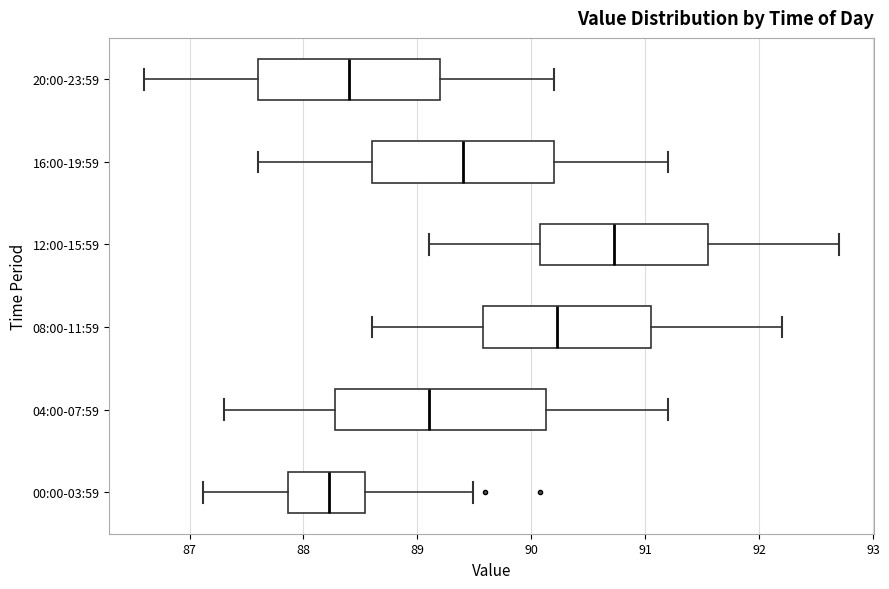

Reading bottom to top, transcribe this box plot: for each box, give where its median line is, the range the box spans, and where its two whiskers end, as read against the x-axis. The values are not printed on the chart, so give them approximately, as read against the axis.

00:00-03:59: median 88.2, box 87.9 to 88.5, whiskers 87.1 to 89.5
04:00-07:59: median 89.1, box 88.3 to 90.1, whiskers 87.3 to 91.2
08:00-11:59: median 90.2, box 89.6 to 91.1, whiskers 88.6 to 92.2
12:00-15:59: median 90.7, box 90.1 to 91.6, whiskers 89.1 to 92.7
16:00-19:59: median 89.4, box 88.6 to 90.2, whiskers 87.6 to 91.2
20:00-23:59: median 88.4, box 87.6 to 89.2, whiskers 86.6 to 90.2